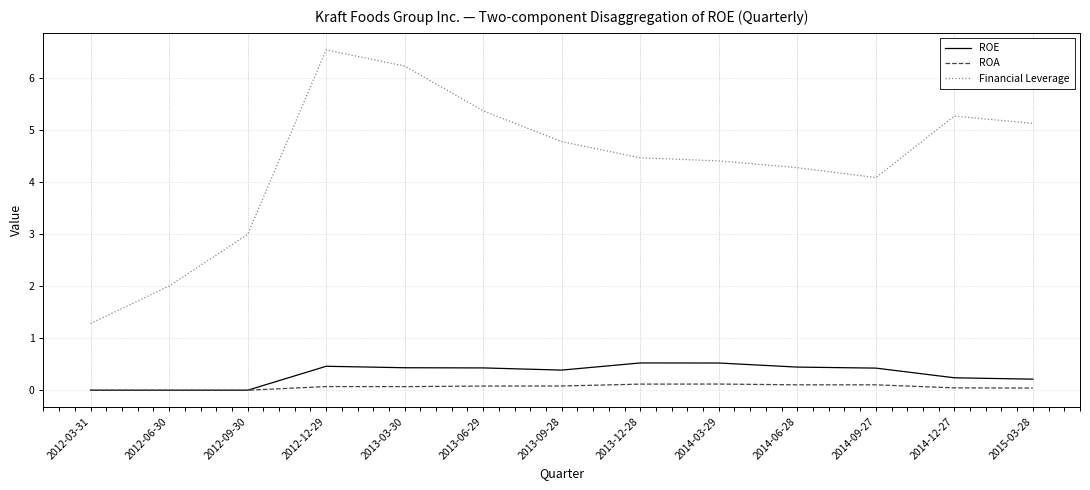

What position from the right is 2012-06-30?

12